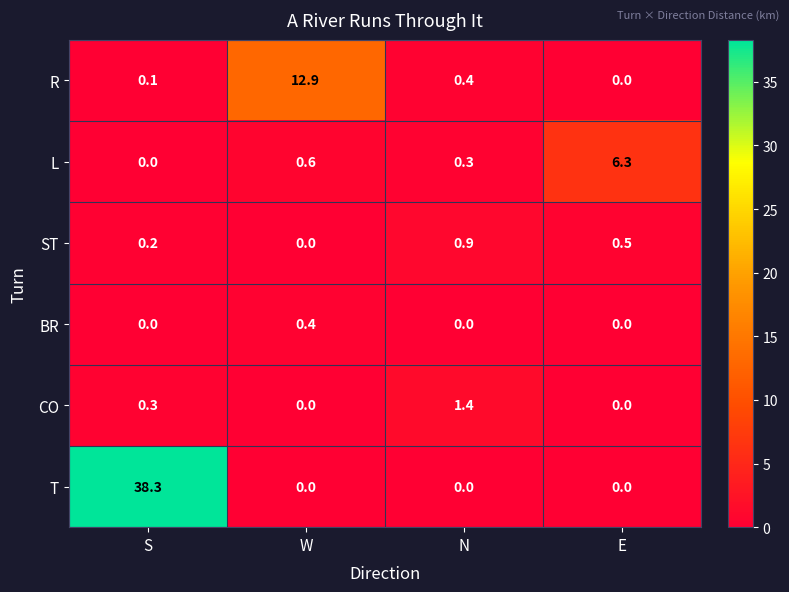

List the labels in order of L value, smallest first.

S, N, W, E